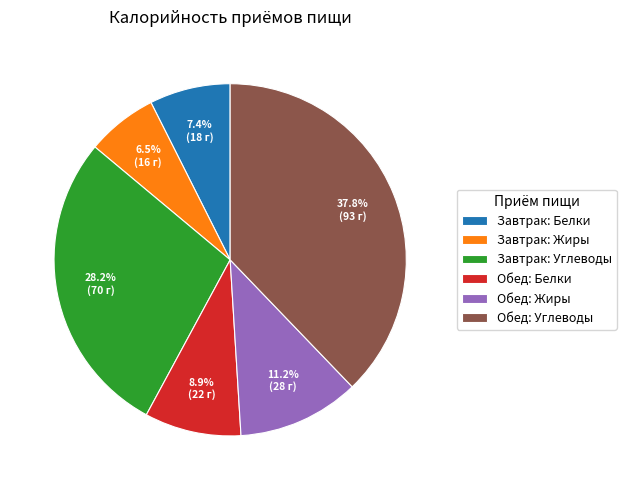

Which has a higher value, Обед: Углеводы or Обед: Жиры?

Обед: Углеводы